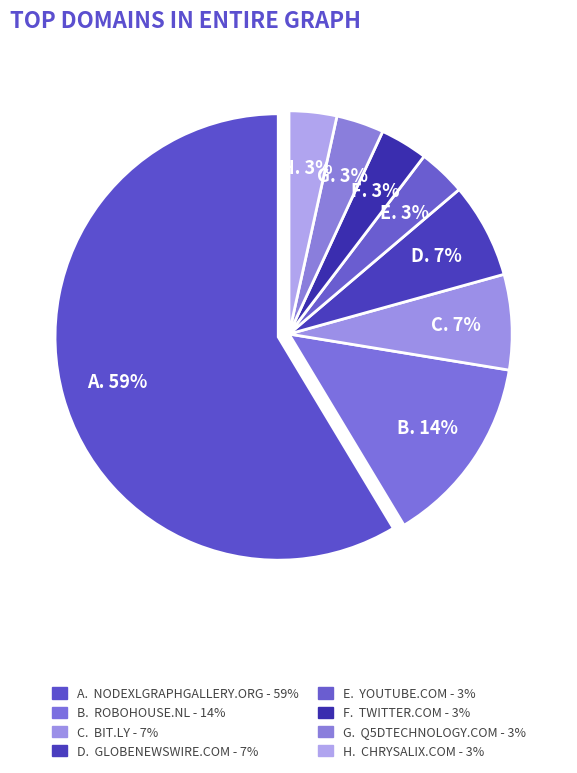

Which category accounts for the majority?

nodexlgraphgallery.org